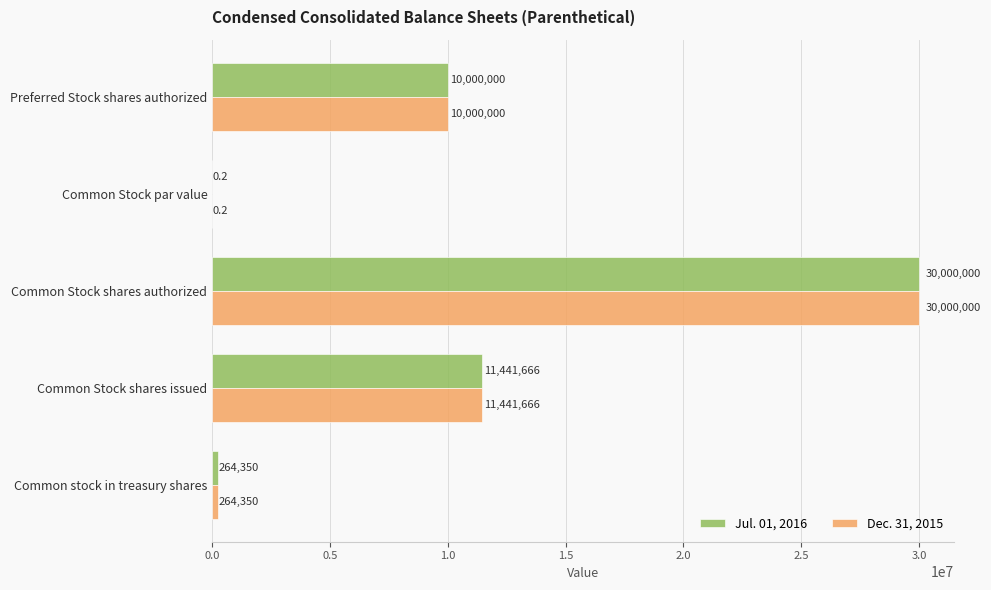

What is the highest value of the Dec. 31, 2015 series?

30000000.0